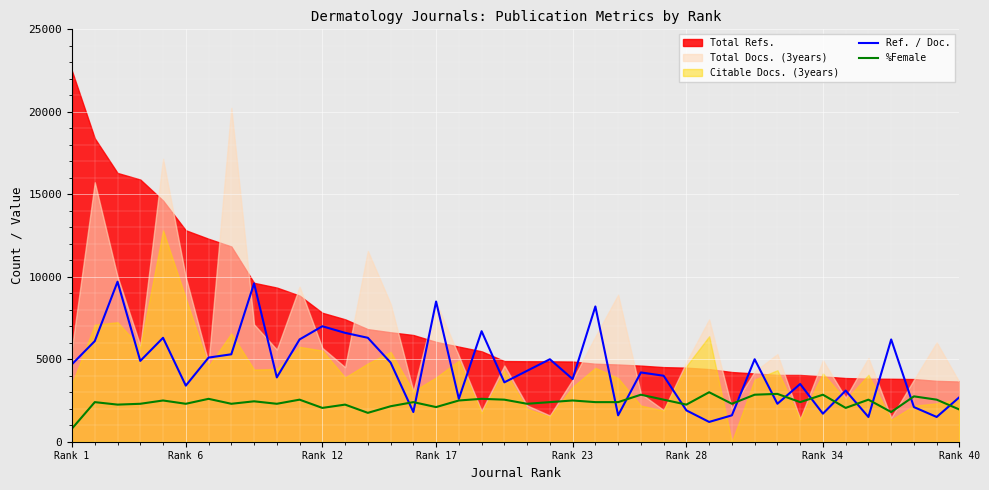

At which label does %Female reach its minimum?

Rank 1